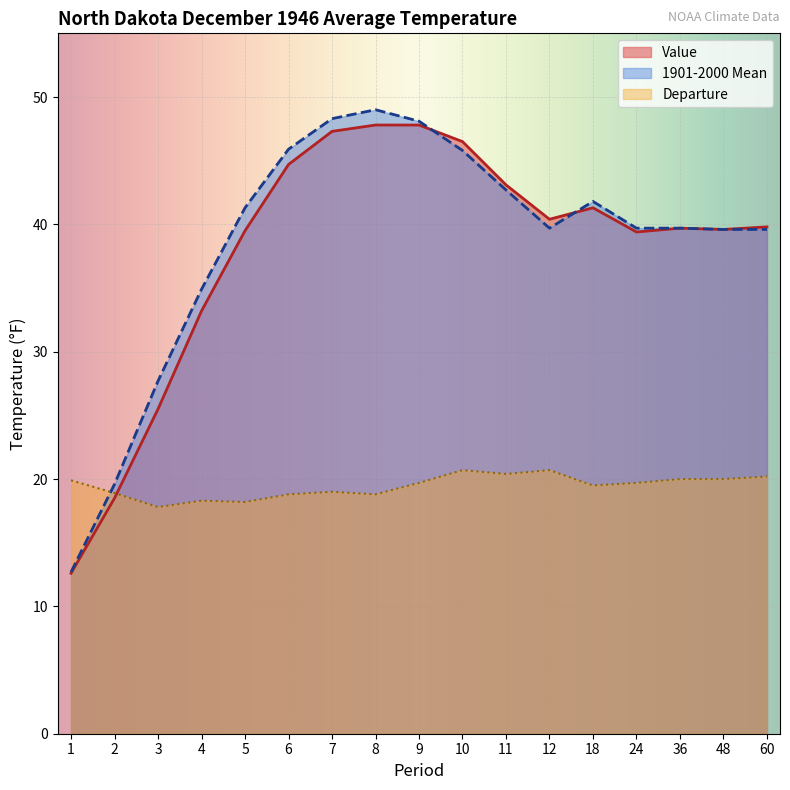

True or false: Departure has a value of 11.6 at 1.

False